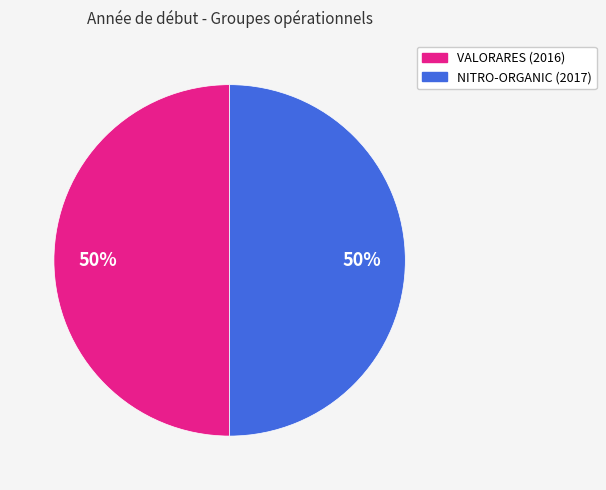

Rank the categories by value from lowest to highest.

Groupe opérationnel VALORARES, Groupe opérationnel NITRO-ORGANIC